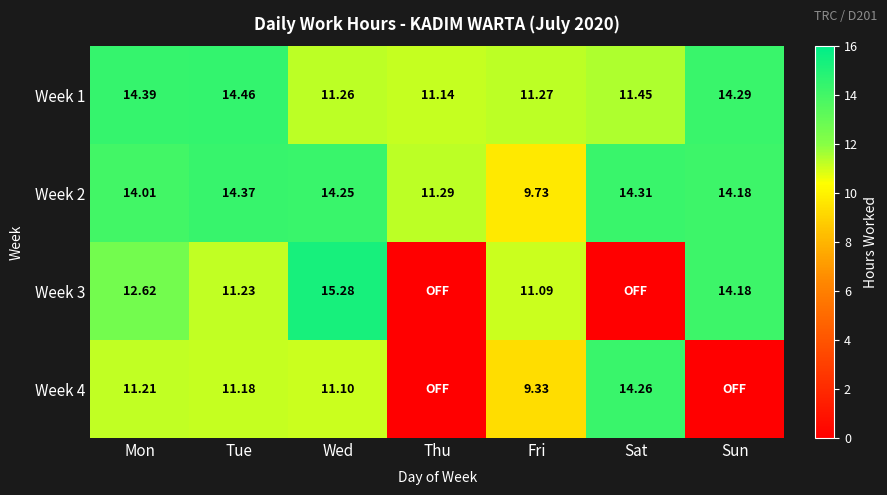

Which has a higher value, Tue or Thu?

Tue